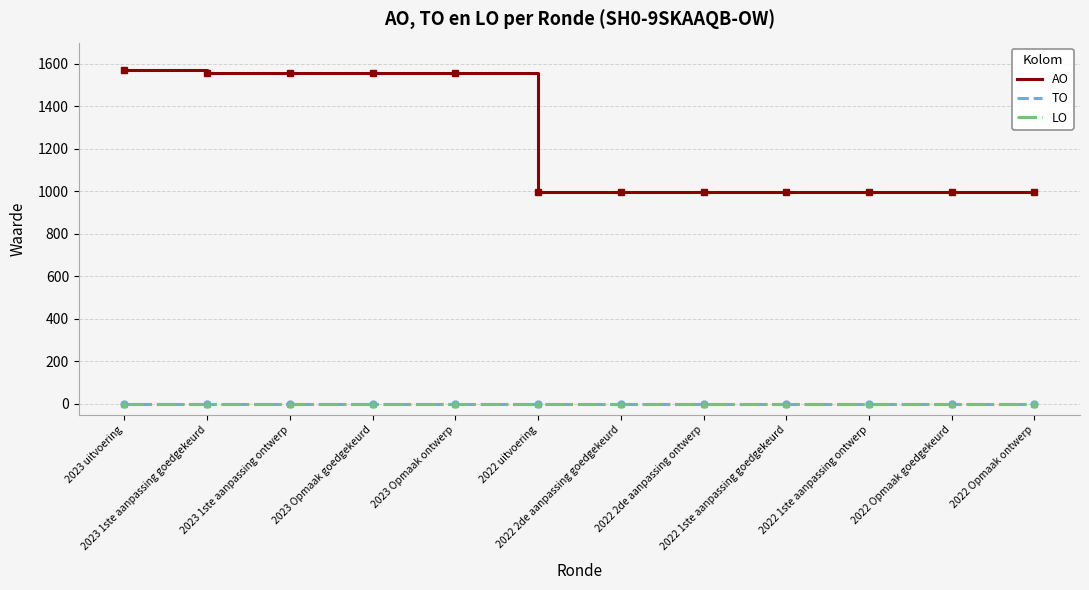

Does the chart display data point markers on the line(s)?

No